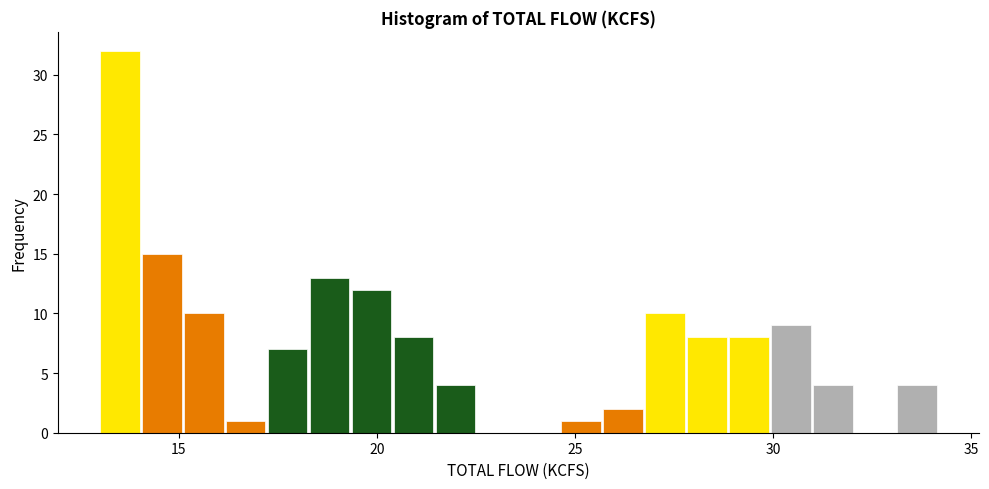

Around what value on the x-axis is the tallest bar? Give the approximate position of its centre, as read against the axis.

13.5